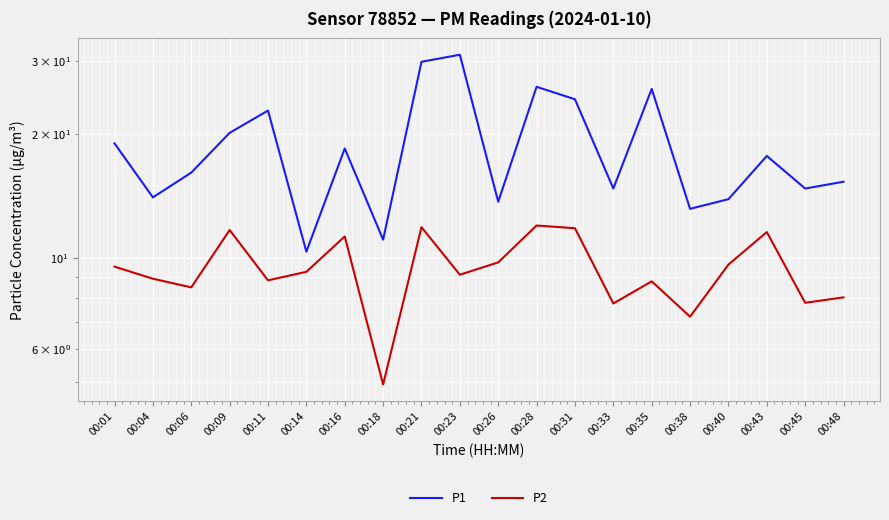

At how many categories does at least one series exceed 27?

2